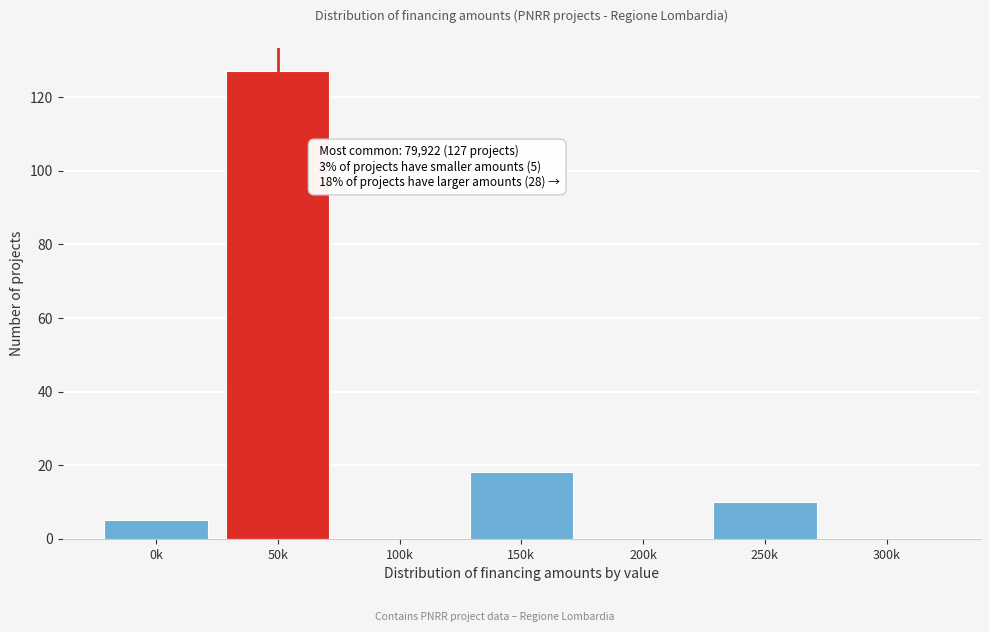

Reading left to right, list all the values displayed in this chart.

0k=5	50k=127	100k=0	150k=18	200k=0	250k=10	300k=0